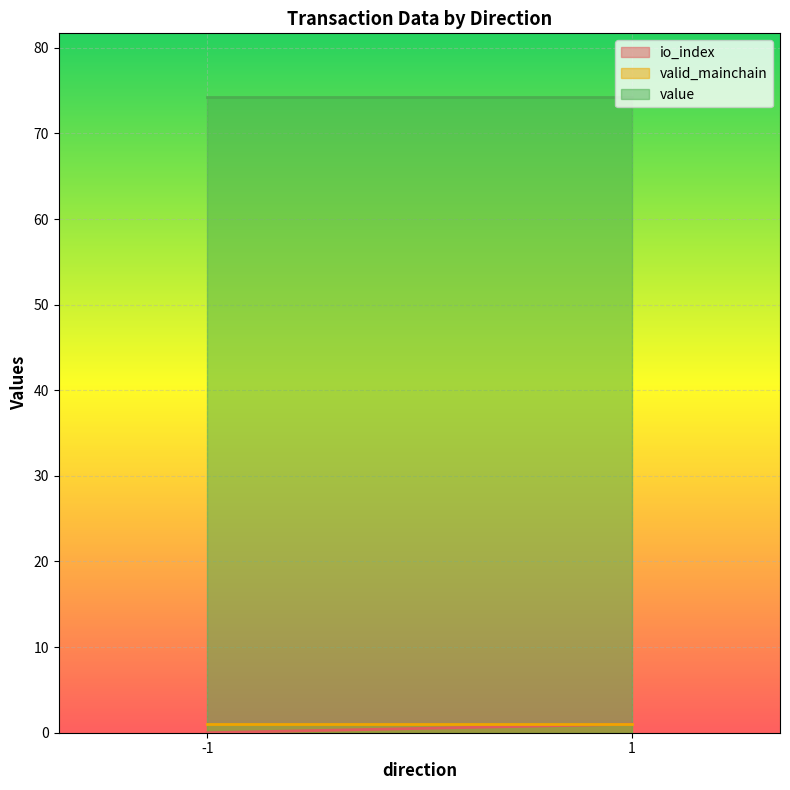

Where is io_index nearest to the value 1?

1